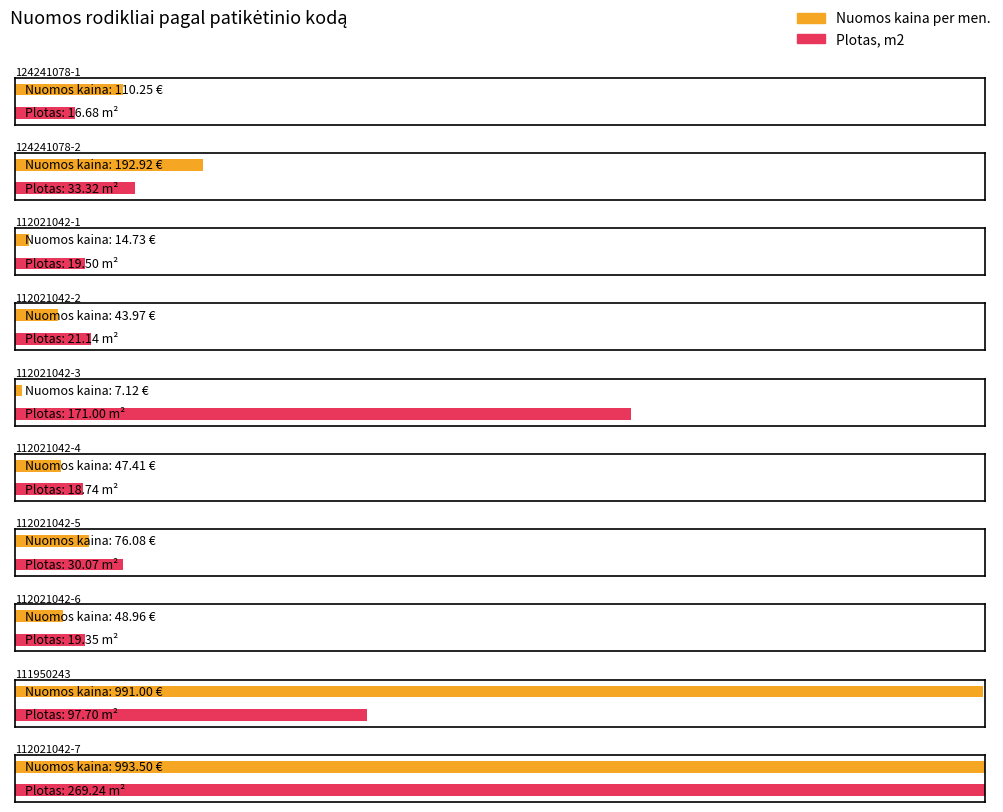

What is the label of the 5th bar from the right?

112021042-4